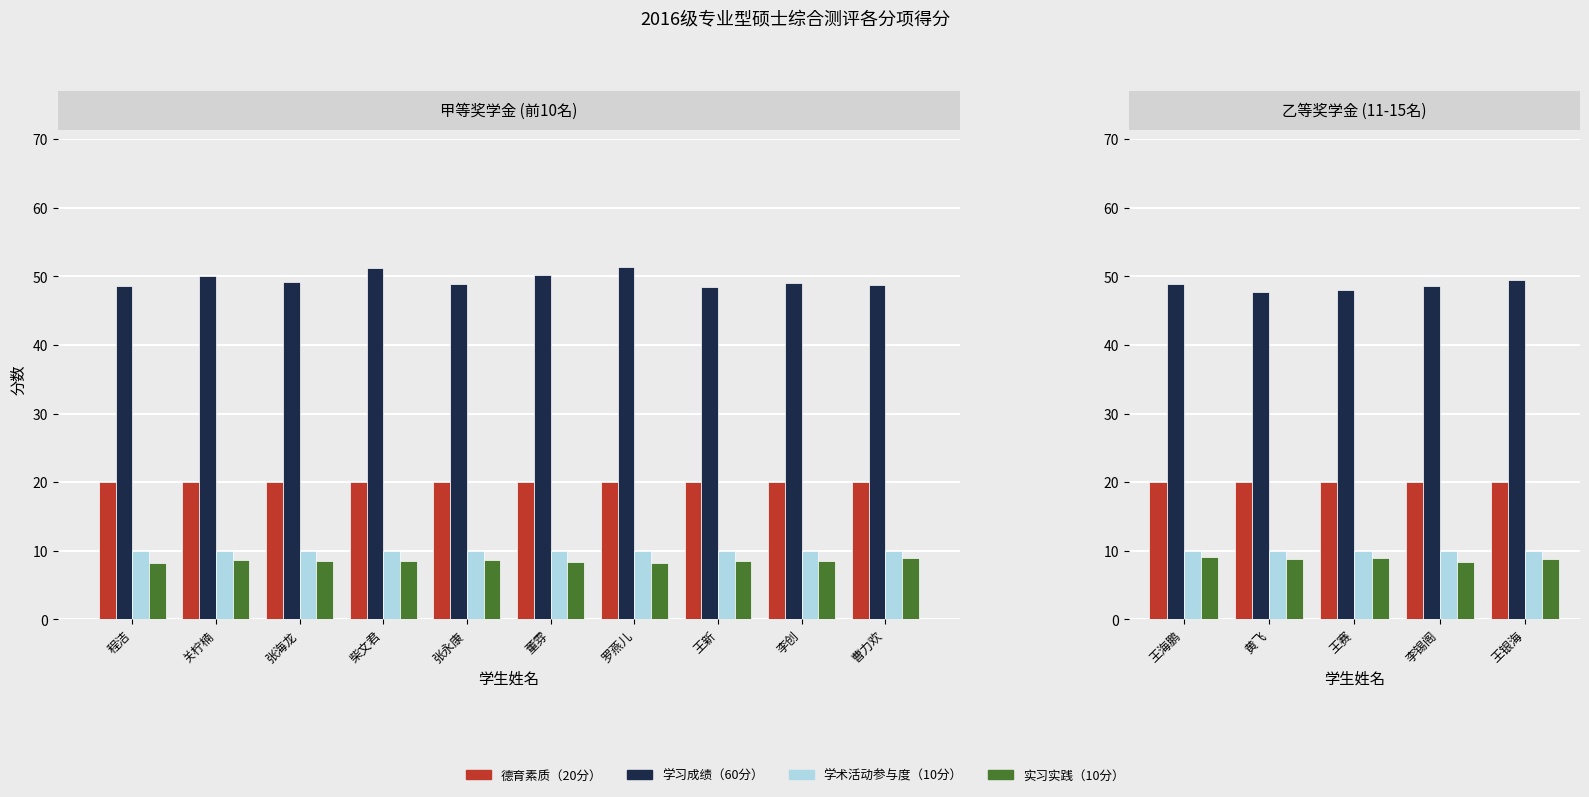

Which category has the highest value in the 学术活动参与度（10分） series?

王海鹏